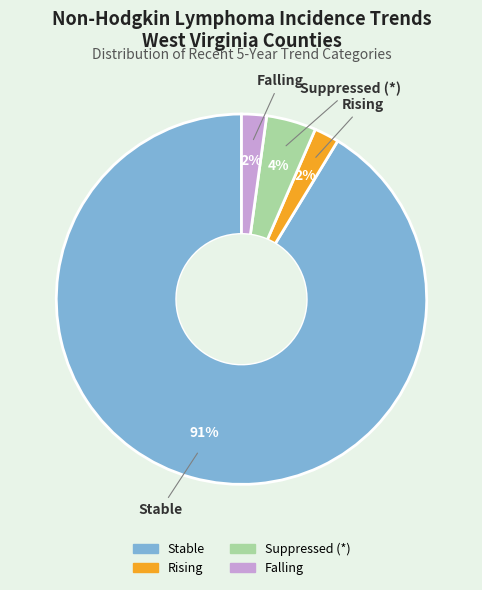

To the nearest percent, what is the average slice percentage?

25%